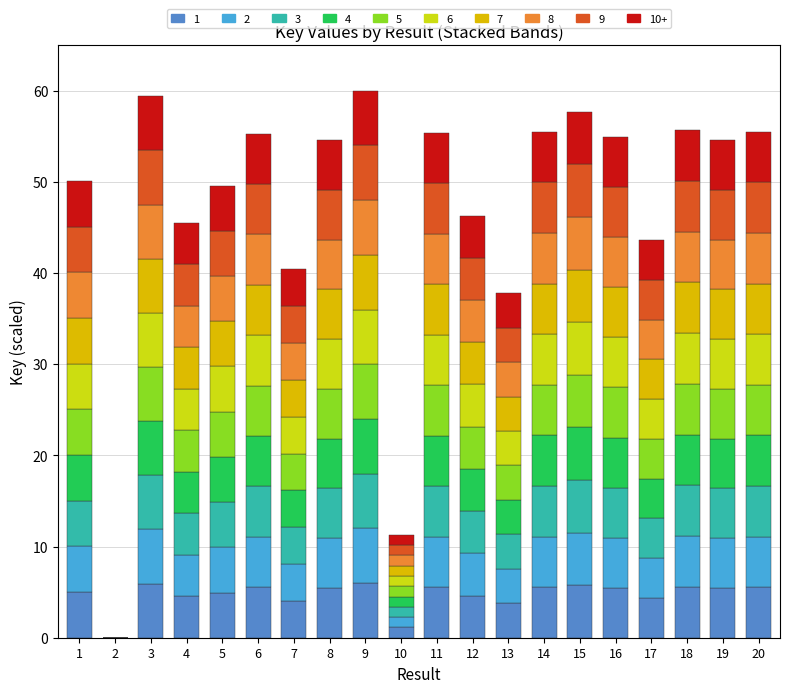

What is the total value across all series at 12?

46.3